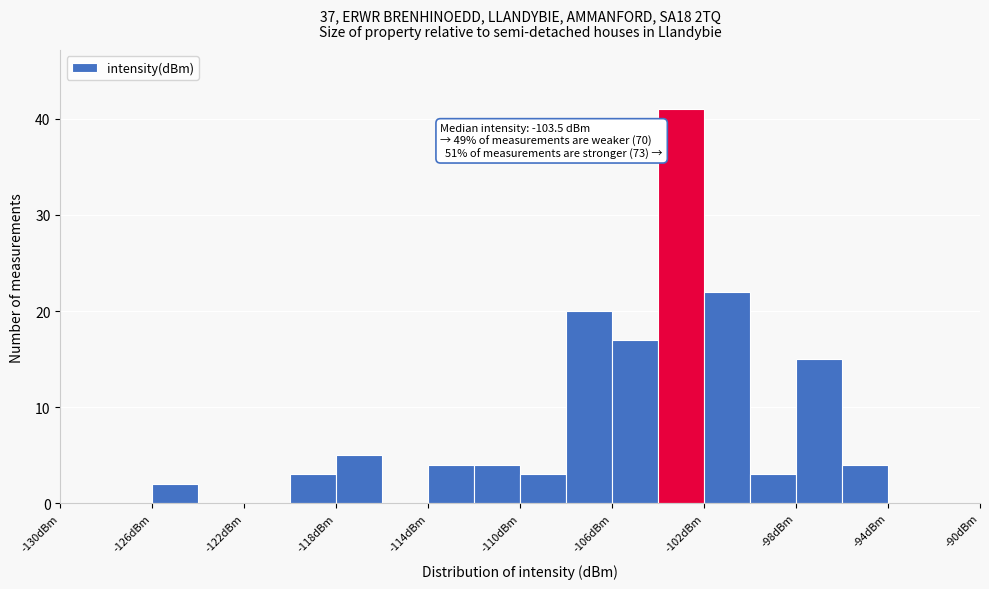

Over which range of the x-axis is the bar tallest?

-104 to -102